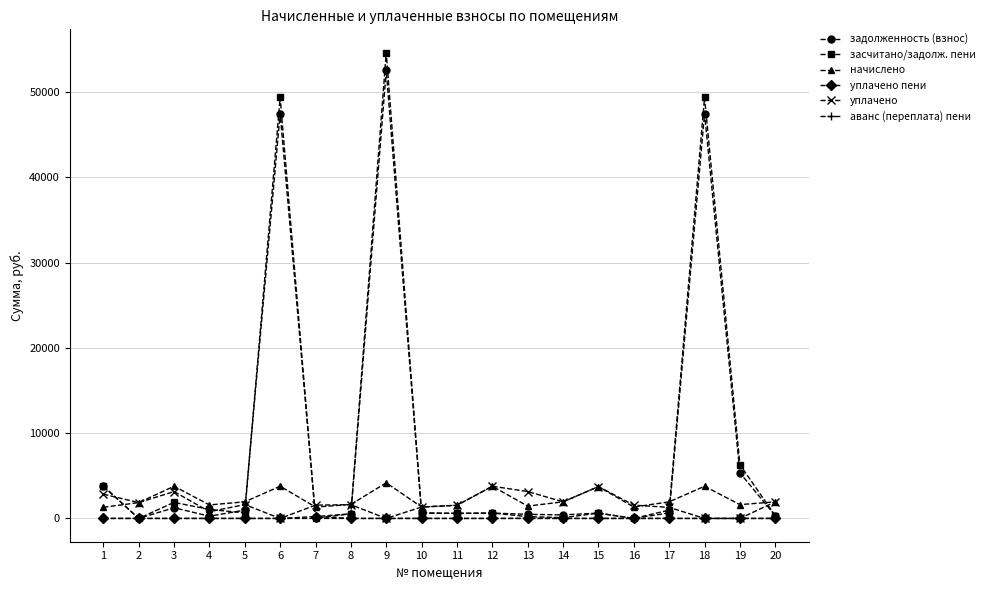

Where is the first local maximum for уплачено?

3